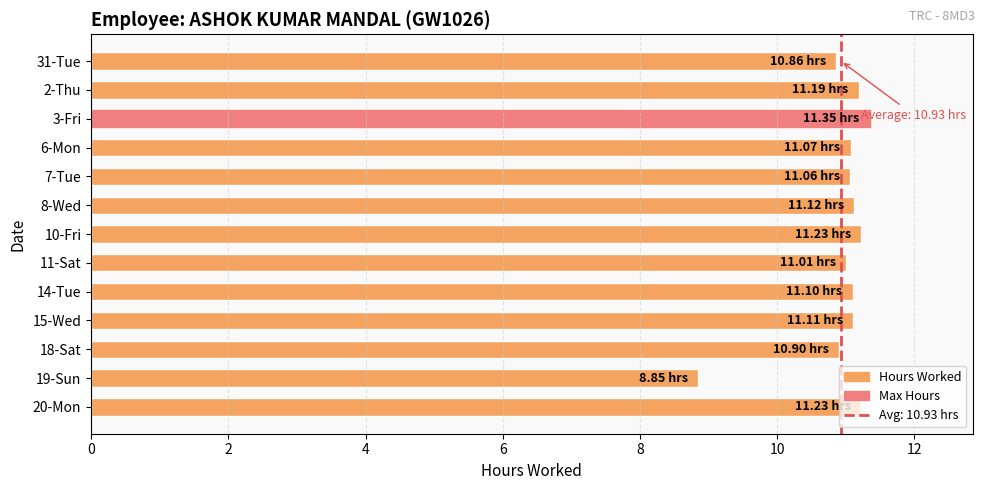

What is the change in value from 31-Tue to 10-Fri?

+0.4